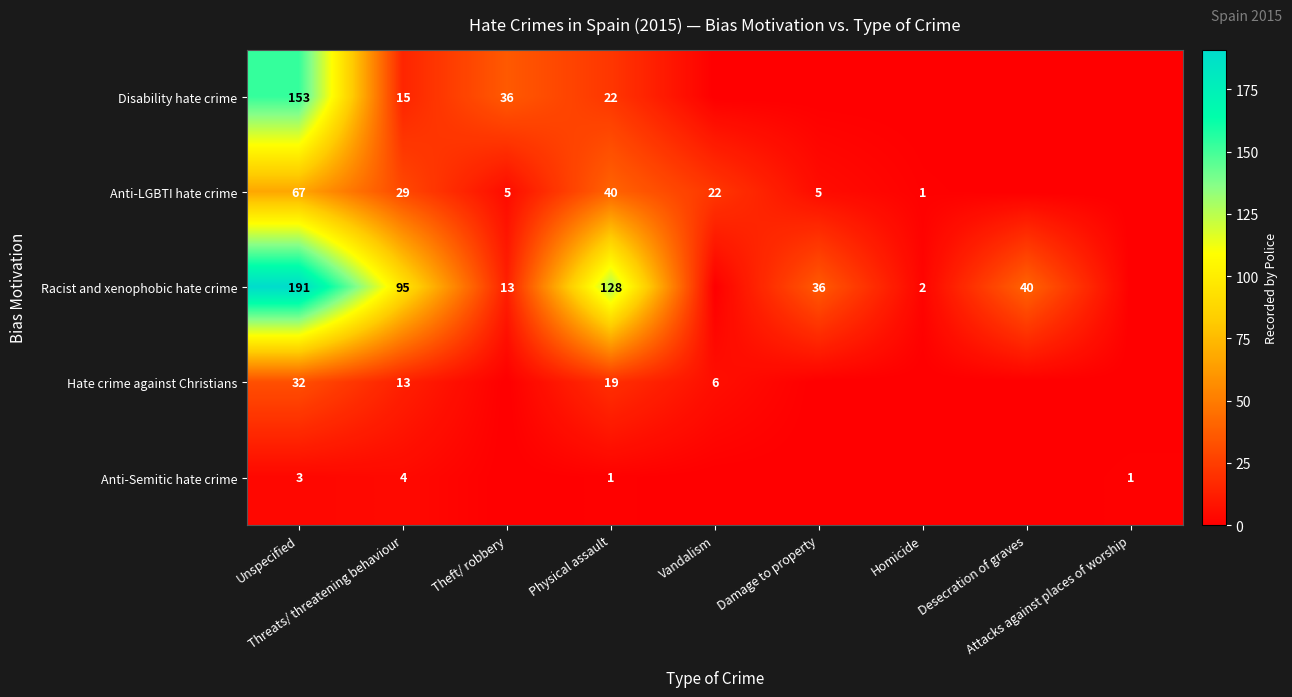

What value does the Hate crime against Christians series have at Physical assault?

19